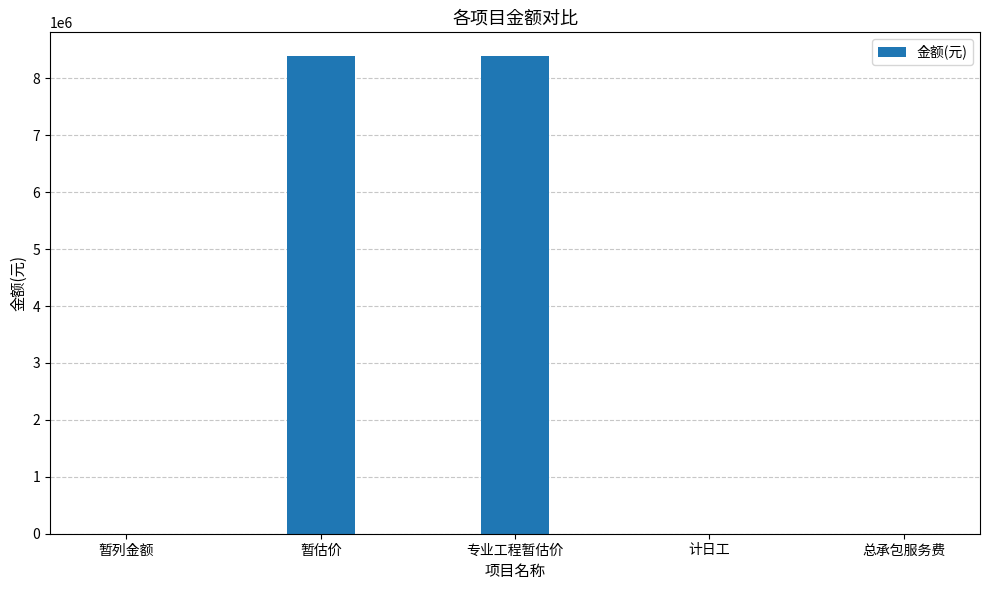

What is the sum of the values at 专业工程暂估价 and 计日工?

8389733.1